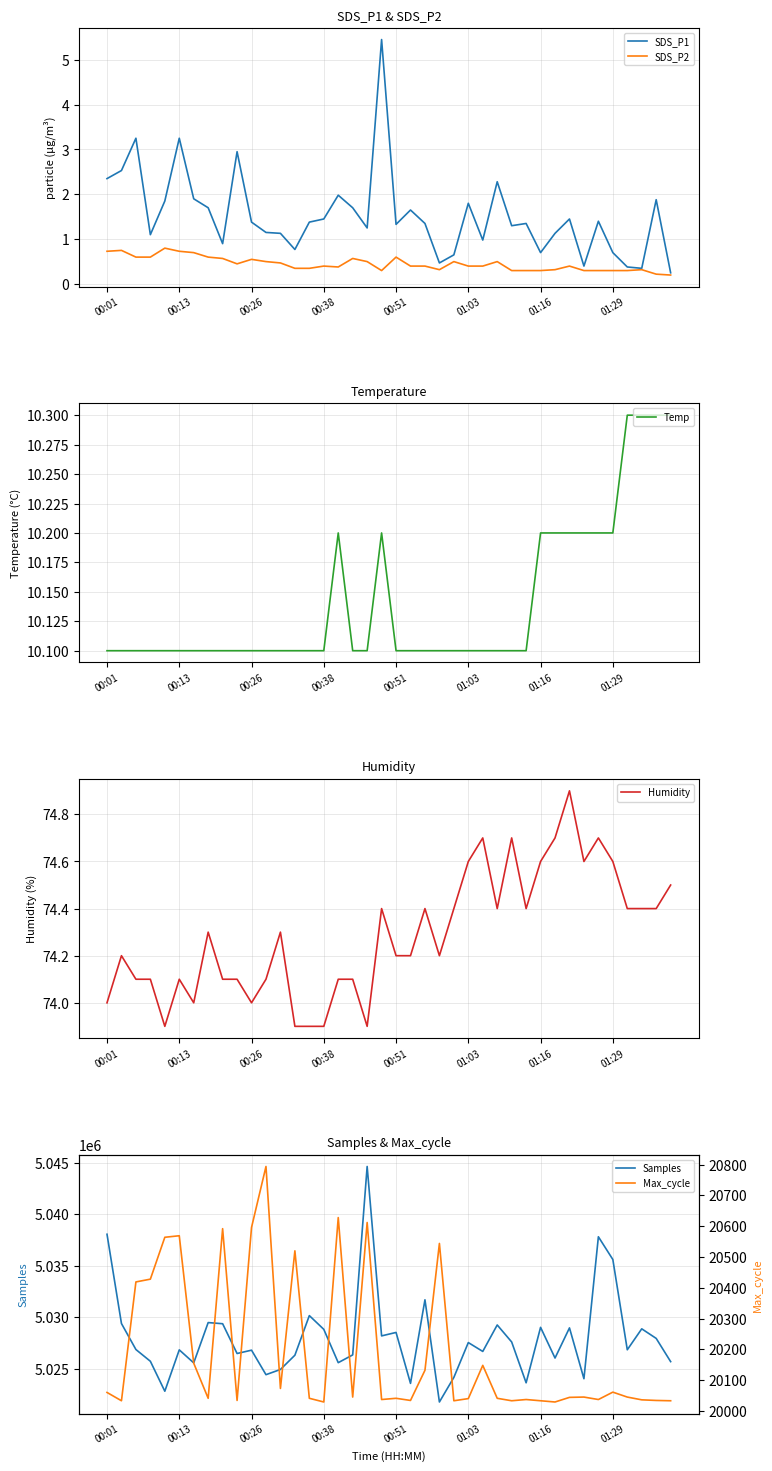

Where does the Max_cycle series first go above 20045?

00:01